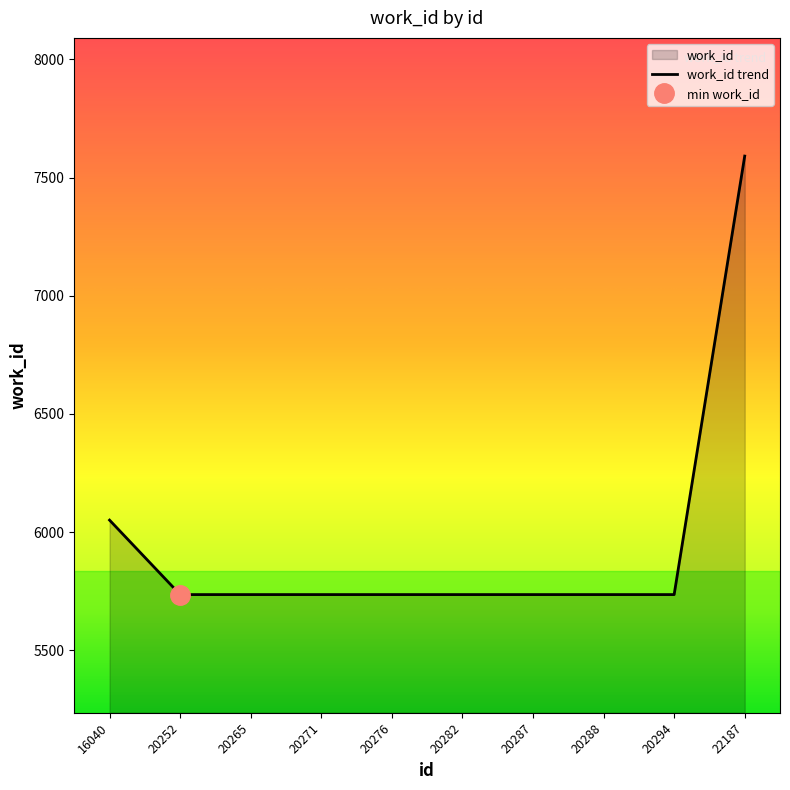

Is it true that the value at 20271 is 5736?

True